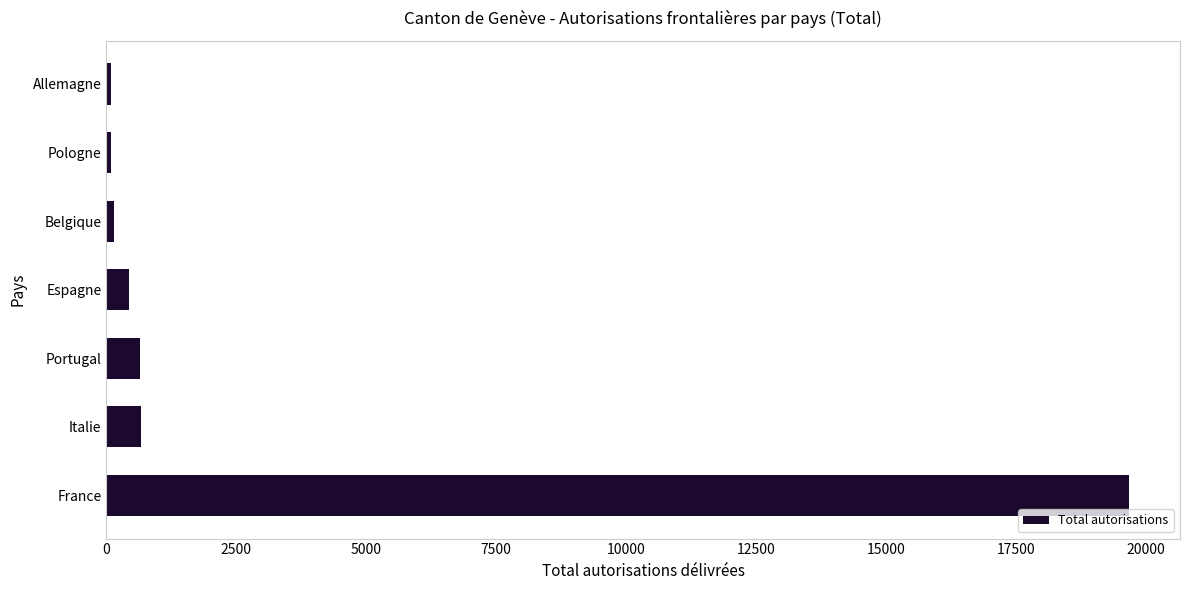

The value at Portugal is 657. True or false?

True